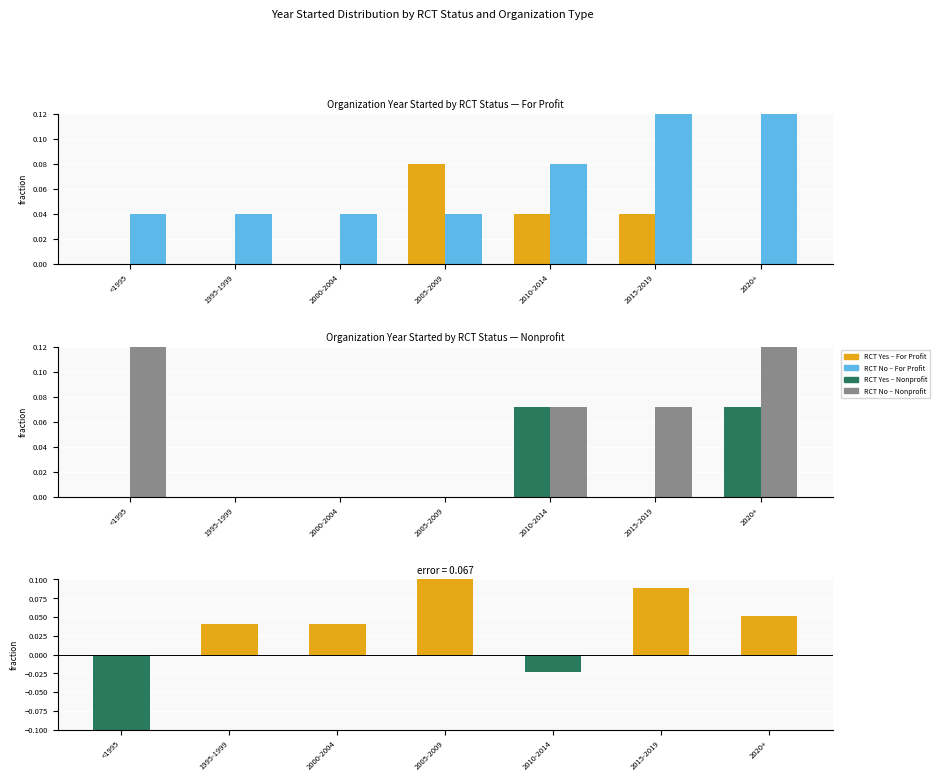

What are all the series names shown in the legend?

RCT Yes (For Profit), RCT No (For Profit), RCT Yes (Nonprofit), RCT No (Nonprofit)